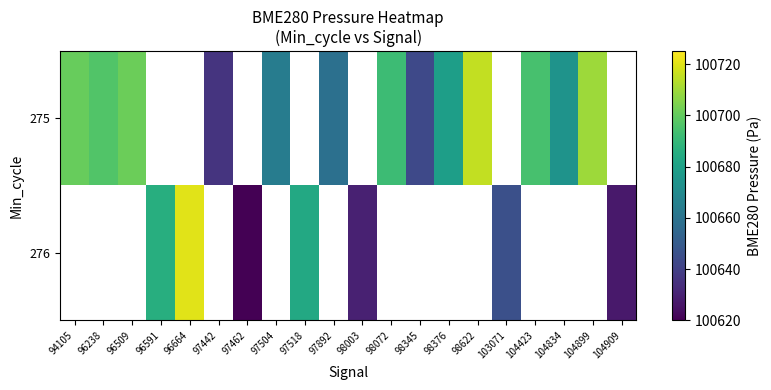

Where does the 275 series first go above 100658?

94105